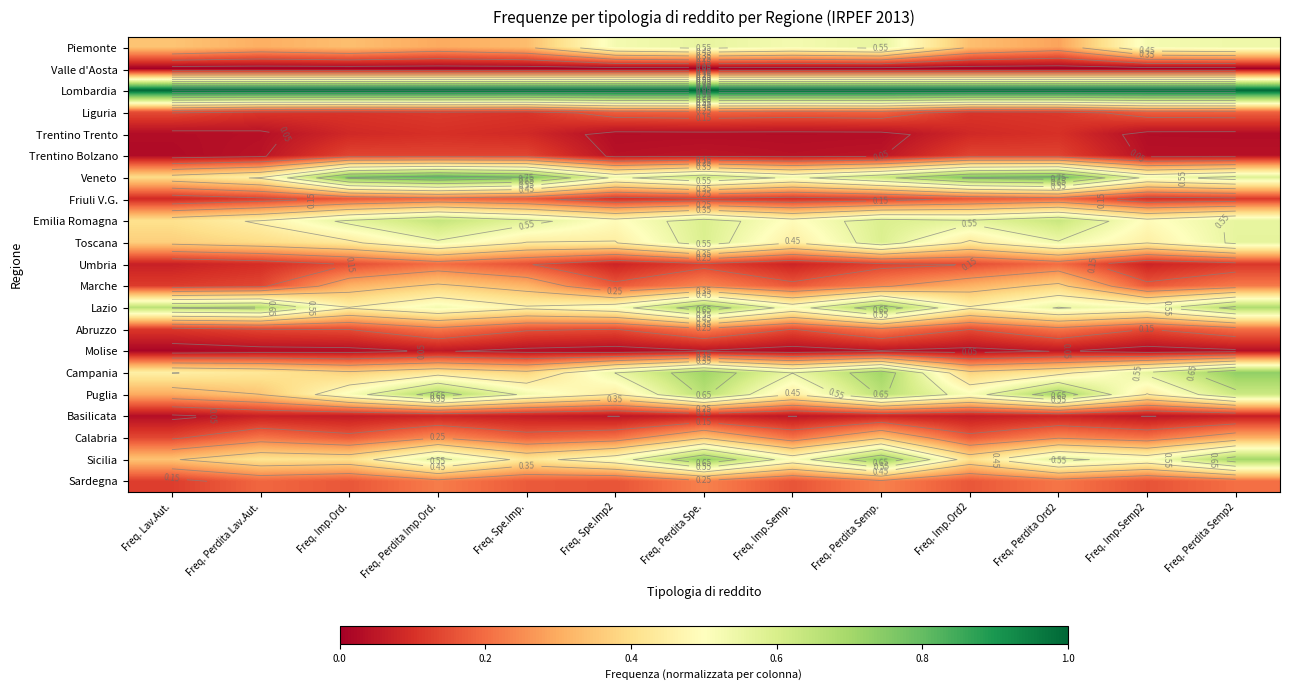

Is it true that Veneto equals 0.1 at Freq. Imp.Semp2?

False